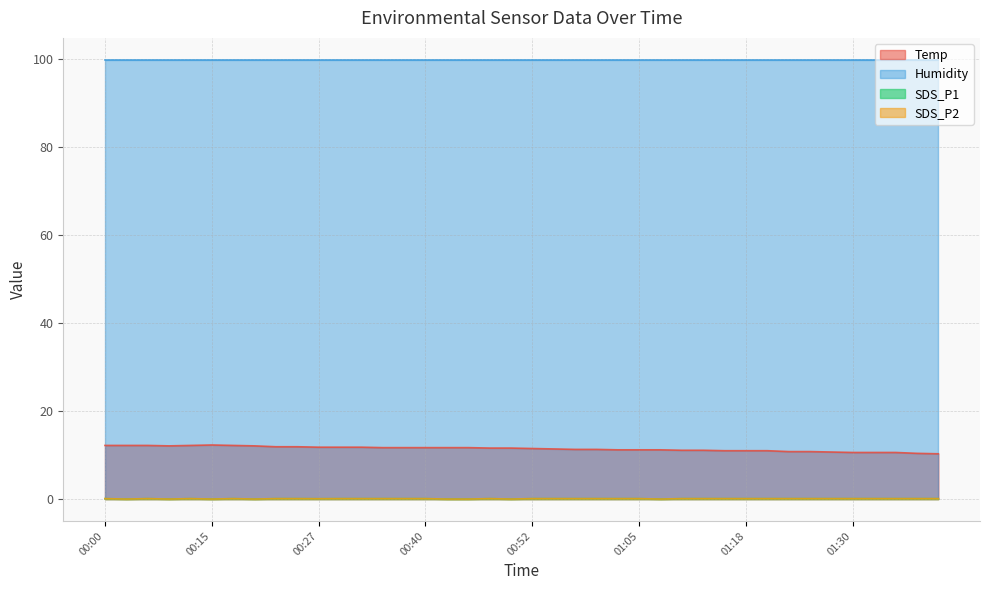

What is the label of the 27th point from the right?

00:35